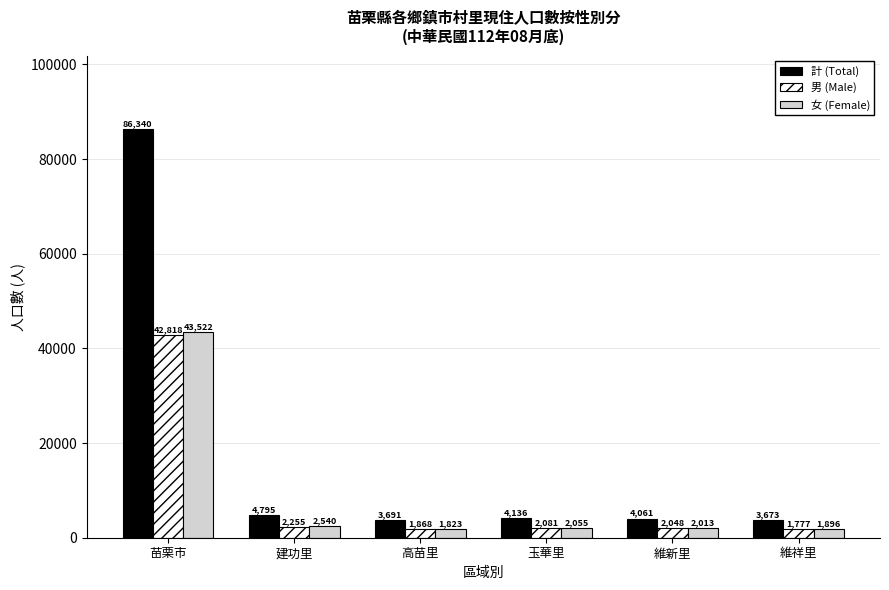

At which label is 女 (Female) closest to 22672?

建功里